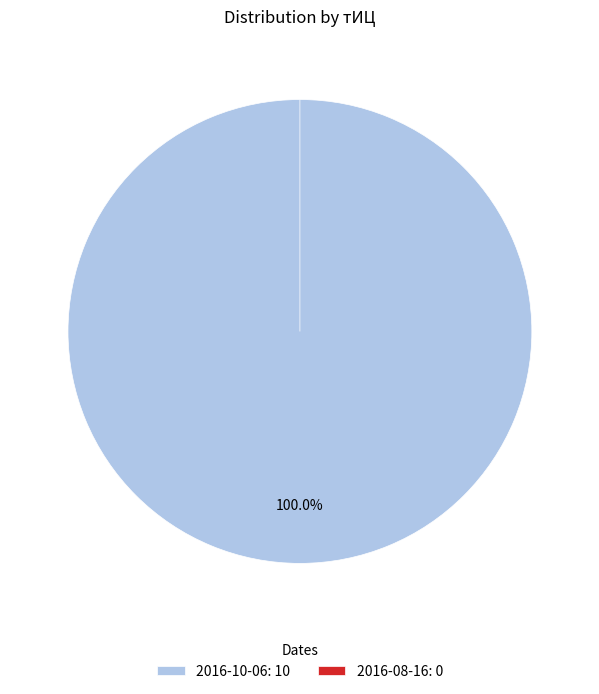

Count the number of slices in the pie.

2